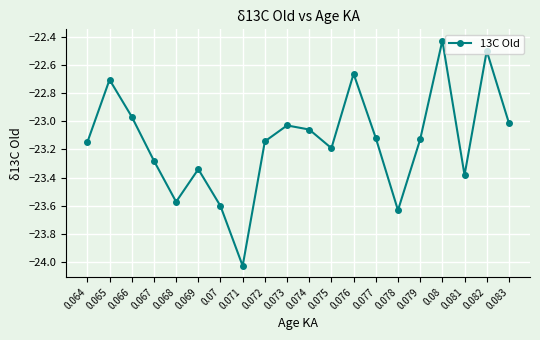

Read the value at 0.082.

-22.5